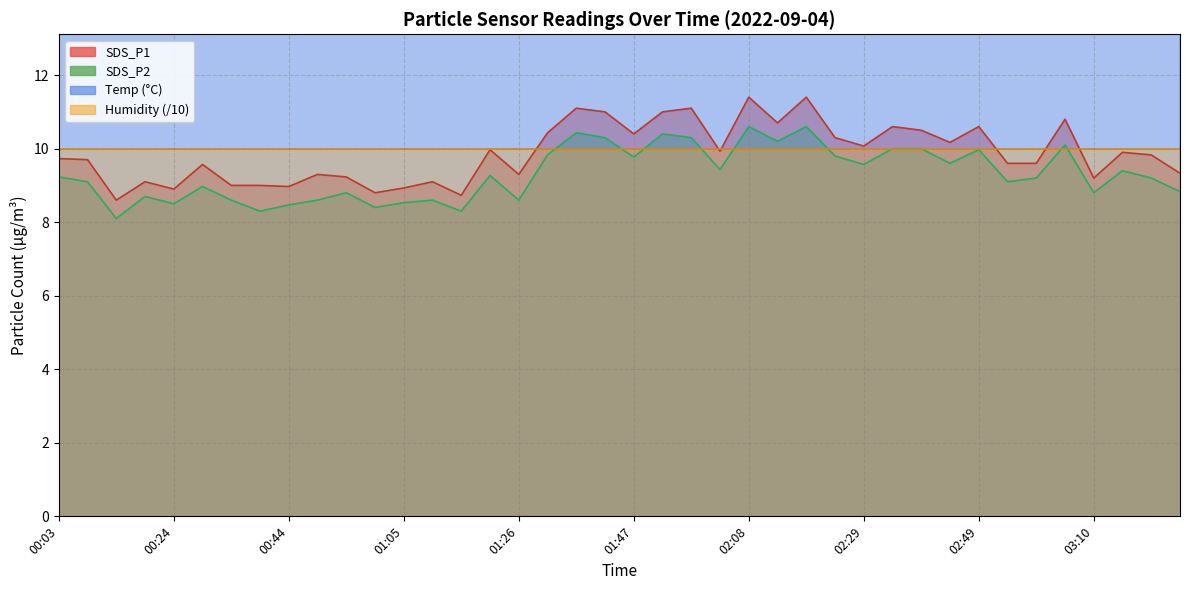

At which category does SDS_P2 reach its first local valley?

00:13